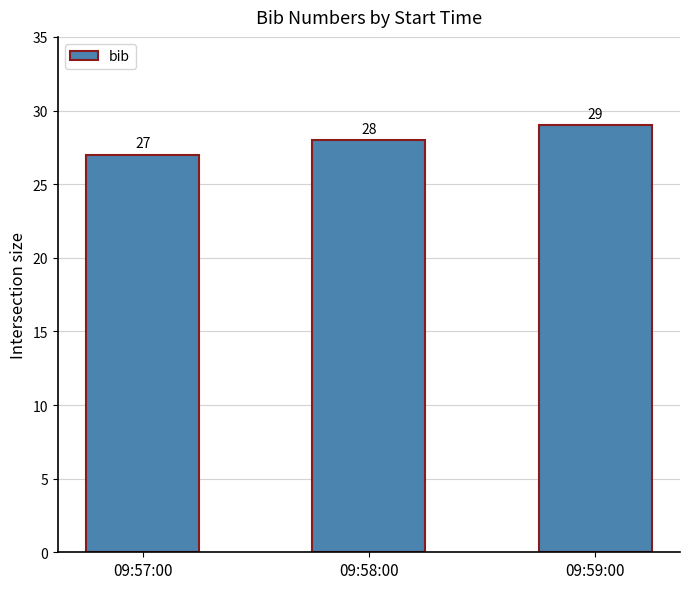

Rank the categories by value from lowest to highest.

09:57:00, 09:58:00, 09:59:00